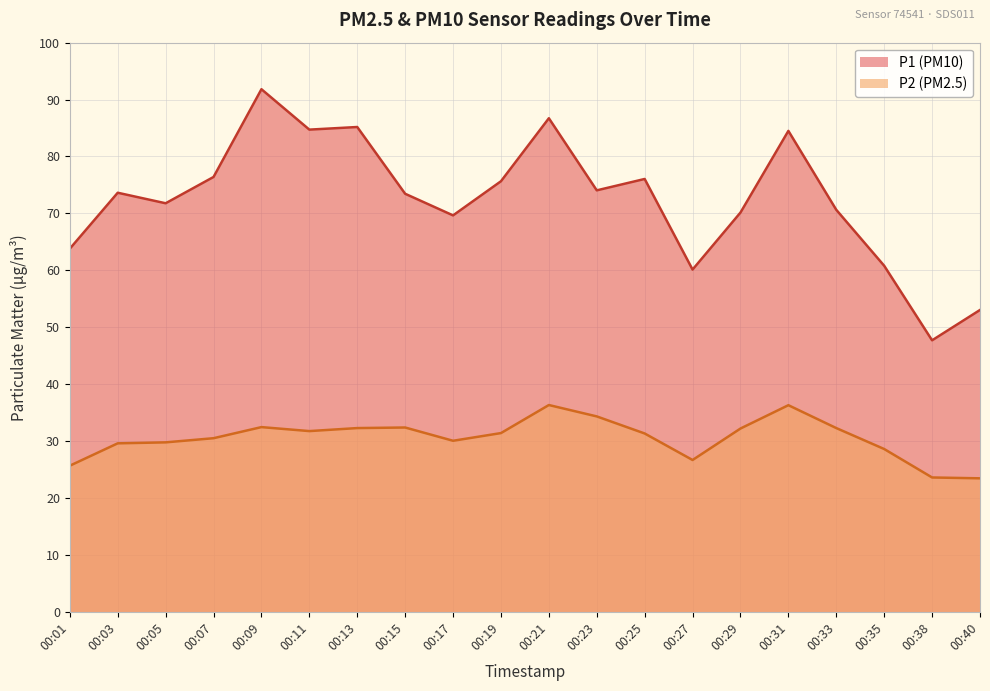

Which series has the widest spread of values?

P1 (PM10)